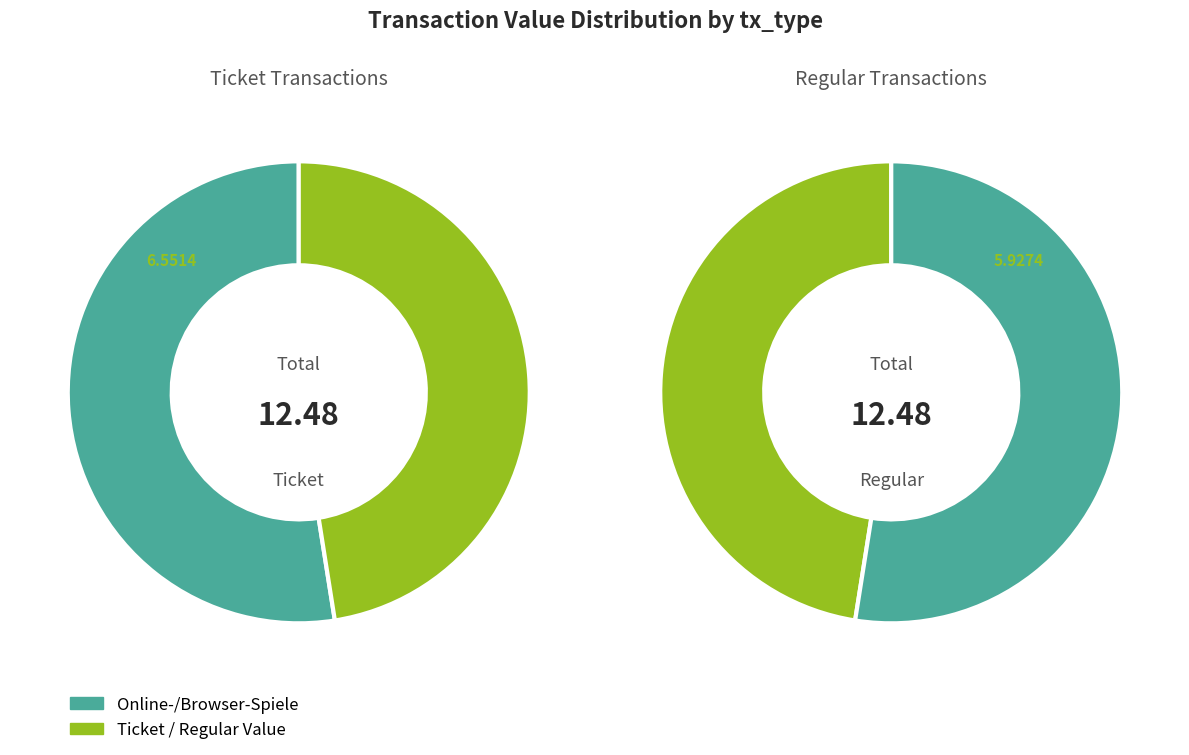

Count the number of slices in the pie.

4